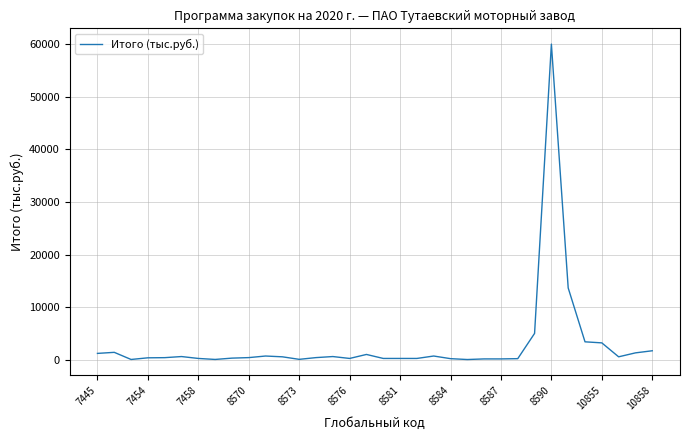

What is the maximum value shown in the chart?

60000